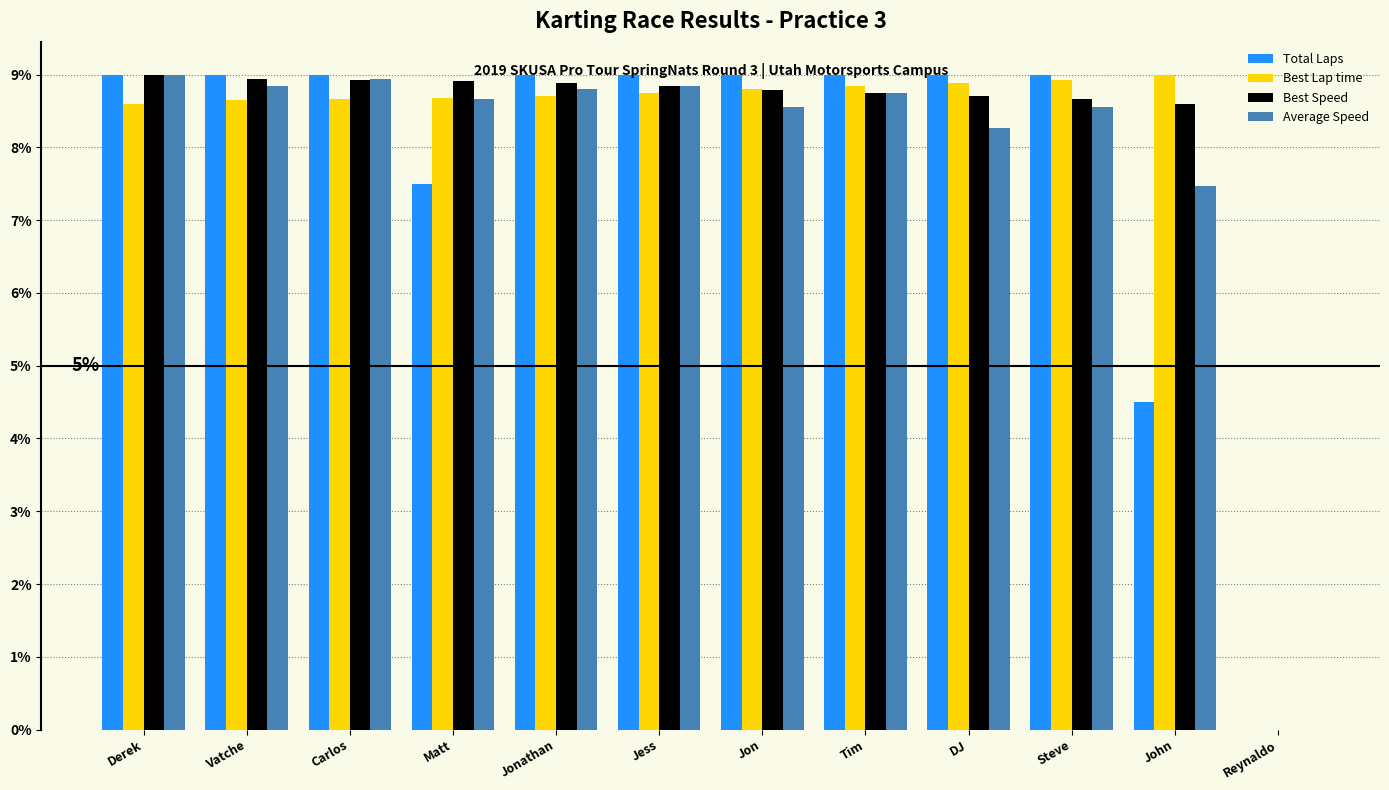

Which series changed the most between Derek and DJ?

Average Speed